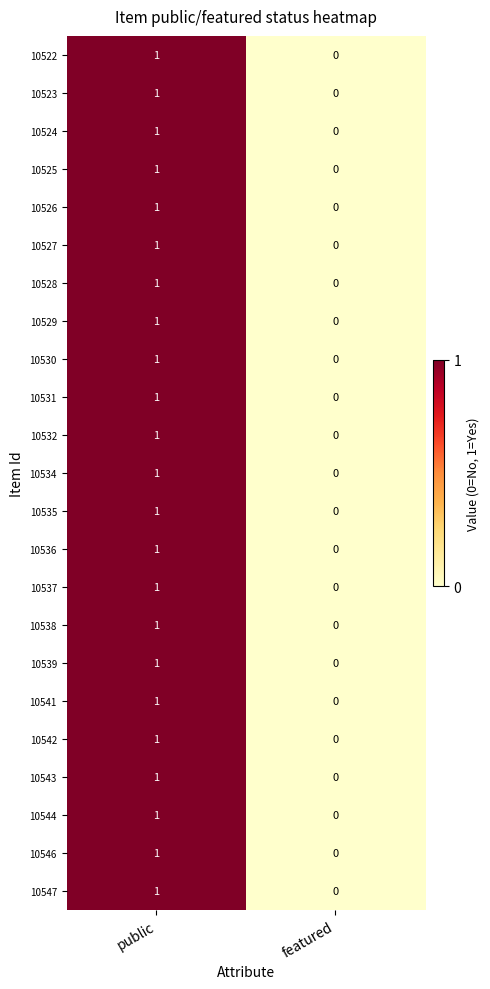

The 10527 series shows 1 at public. True or false?

True